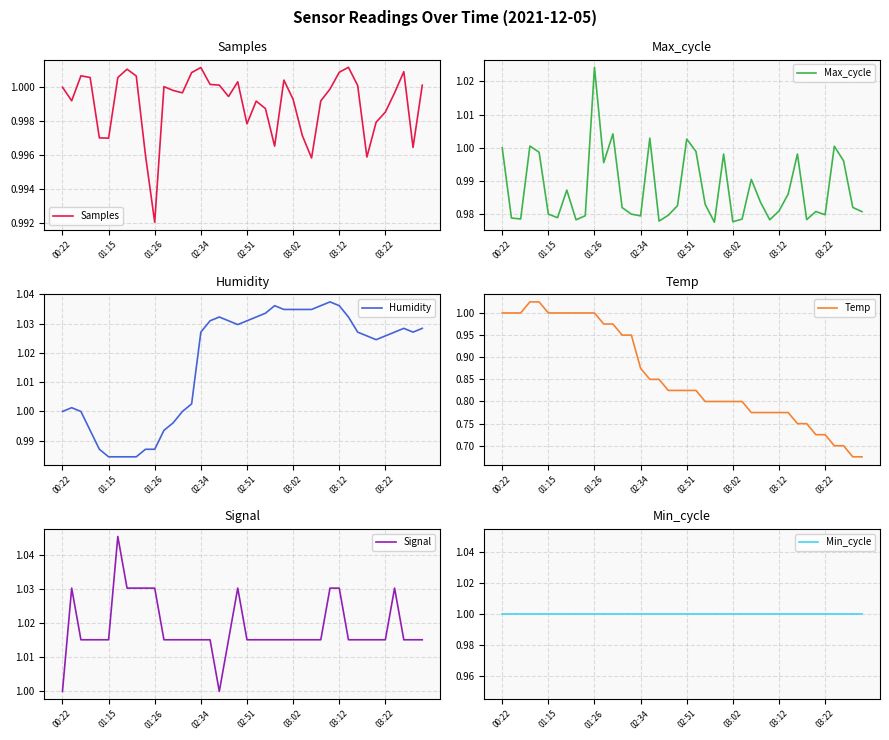

Is it true that Samples equals 1.3 at 01:15?

False